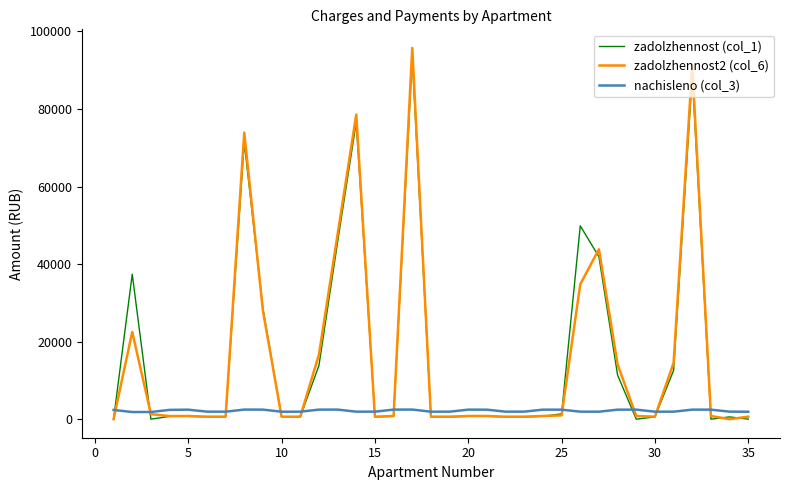

What is the maximum value shown in the chart?

95763.1